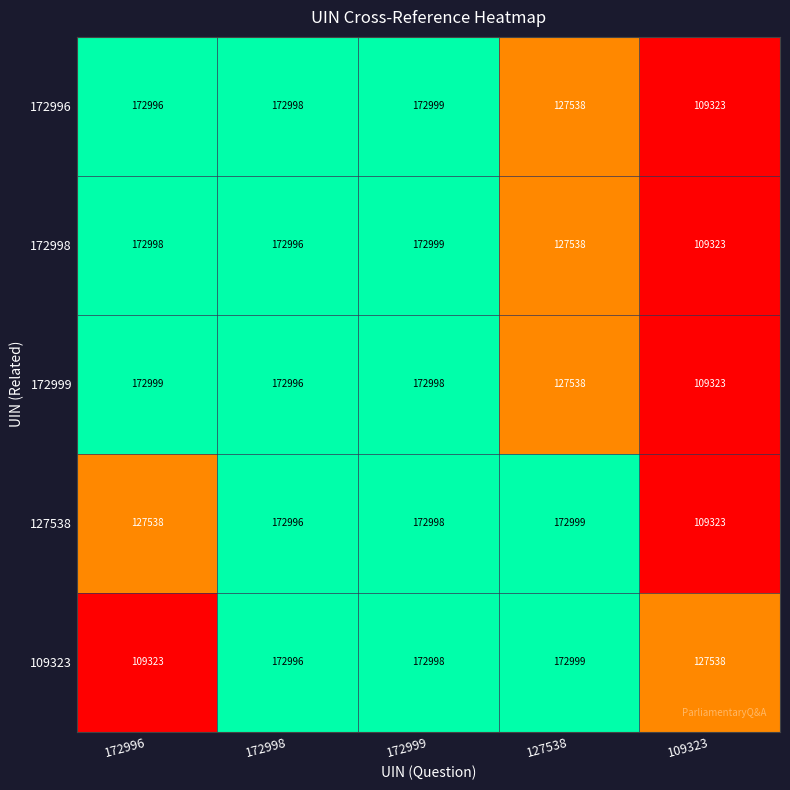

List the labels in order of 109323 value, smallest first.

172996, 109323, 172998, 172999, 127538